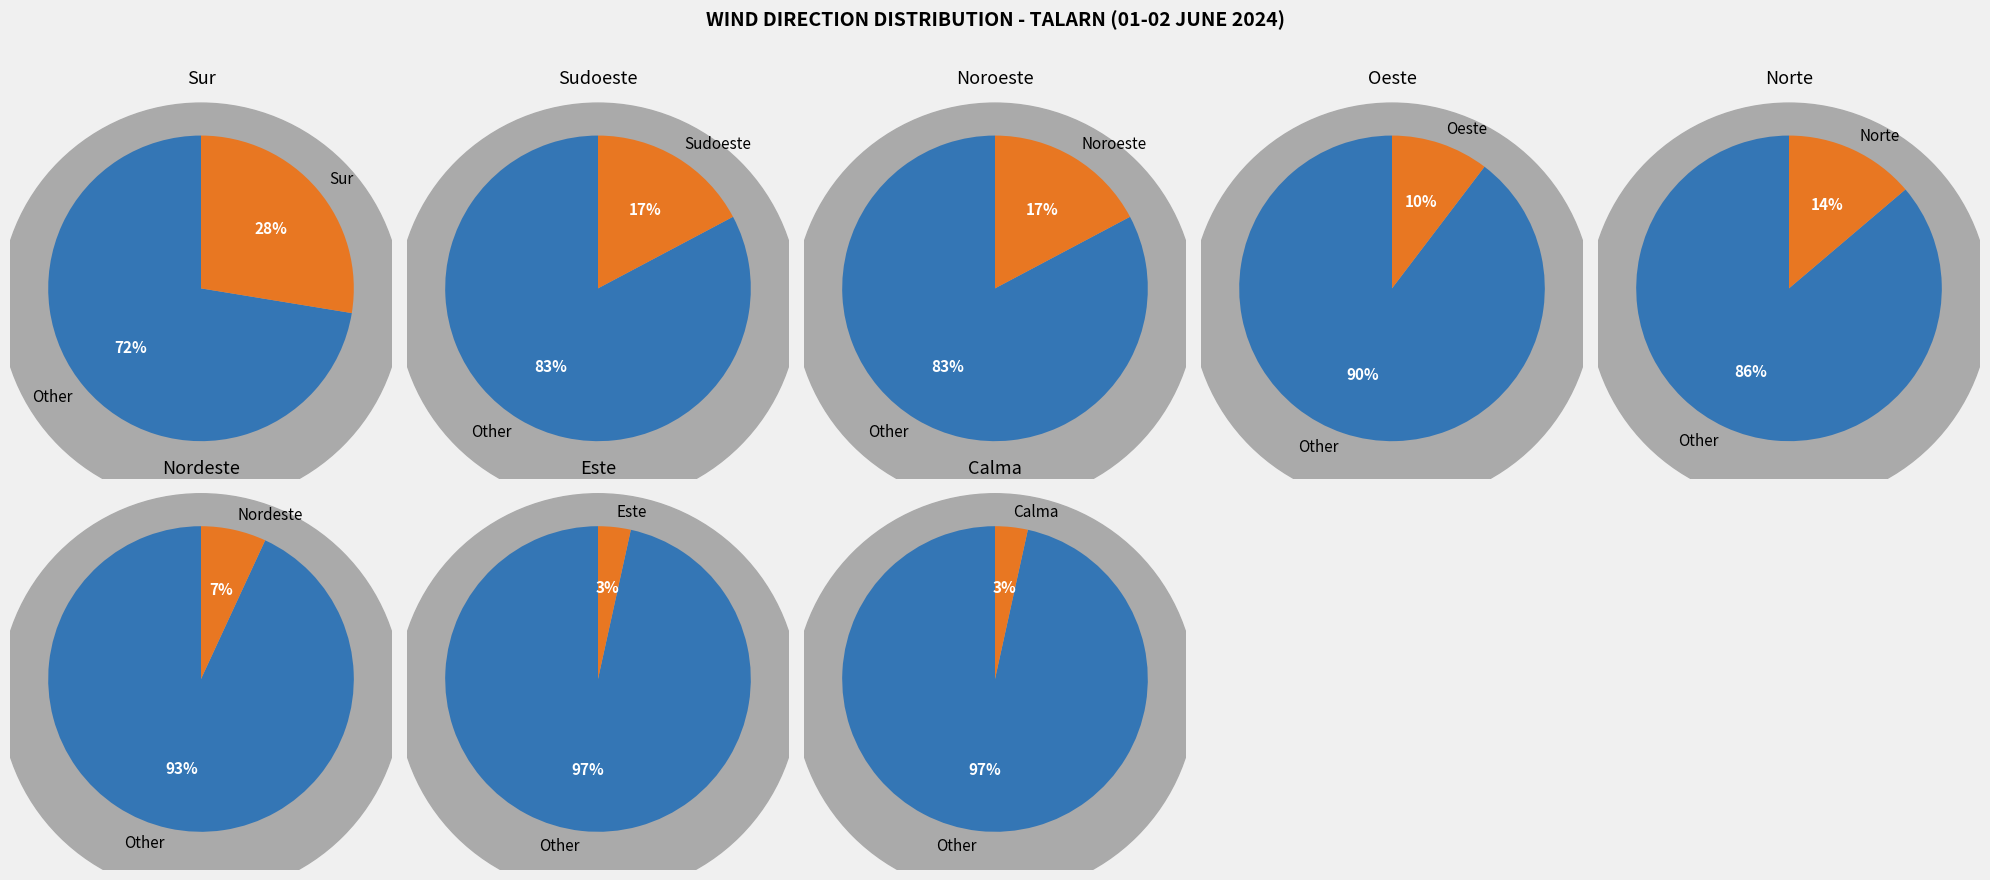

What is the largest slice in the pie chart?

Sur